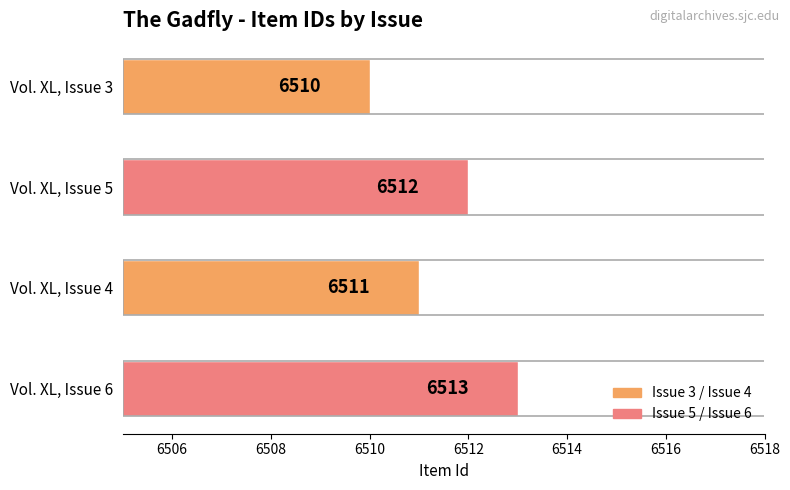

Approximately how many times larger is the value at Vol. XL, Issue 4 compared to Vol. XL, Issue 6?

1.0